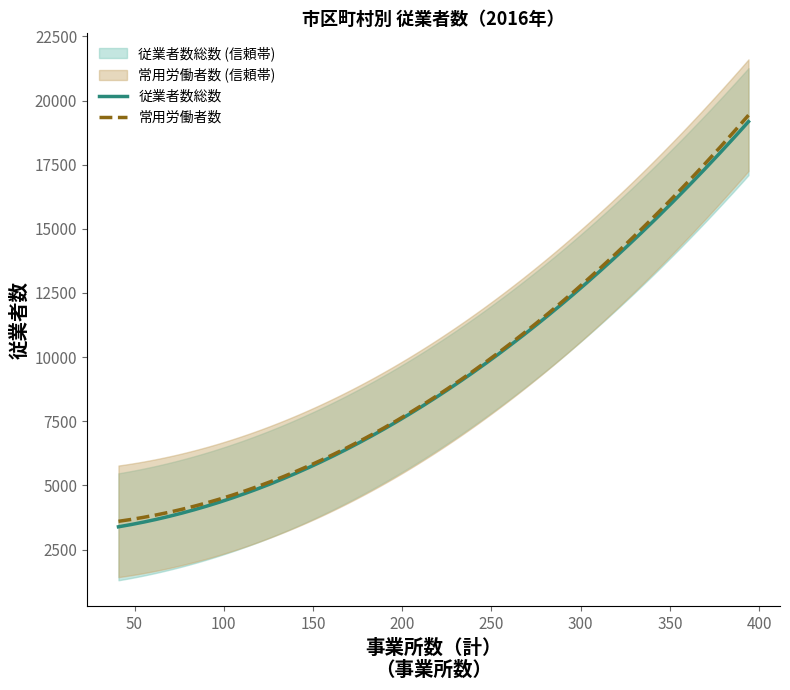

Rank the series by their average value, from lowest to highest.

従業者数総数, 常用労働者数